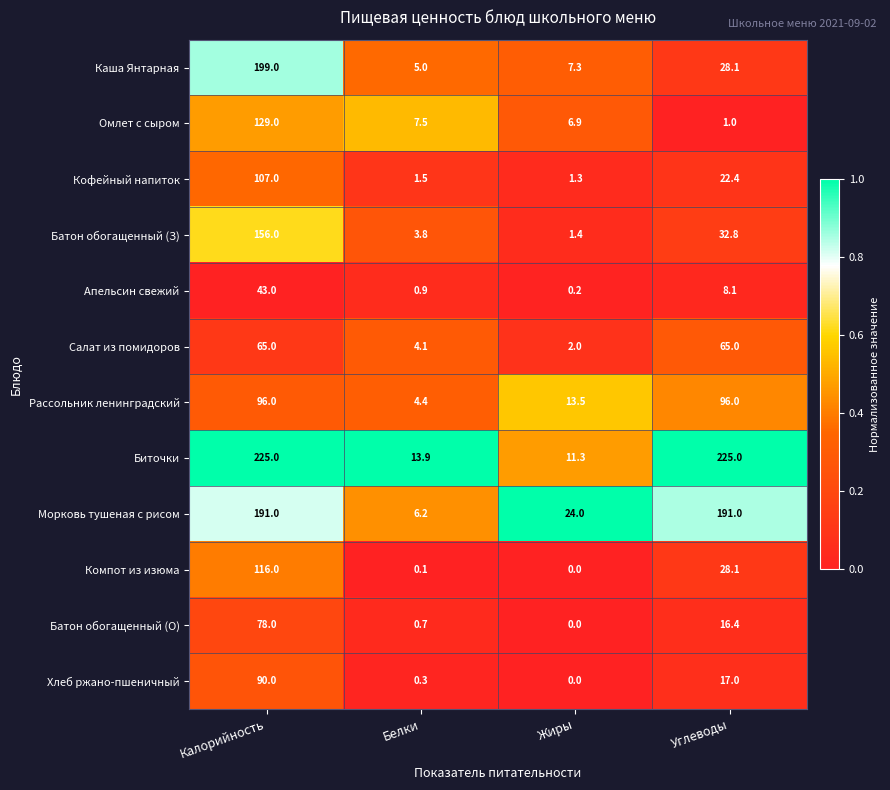

What is the maximum value for Морковь тушеная с рисом?

191.0